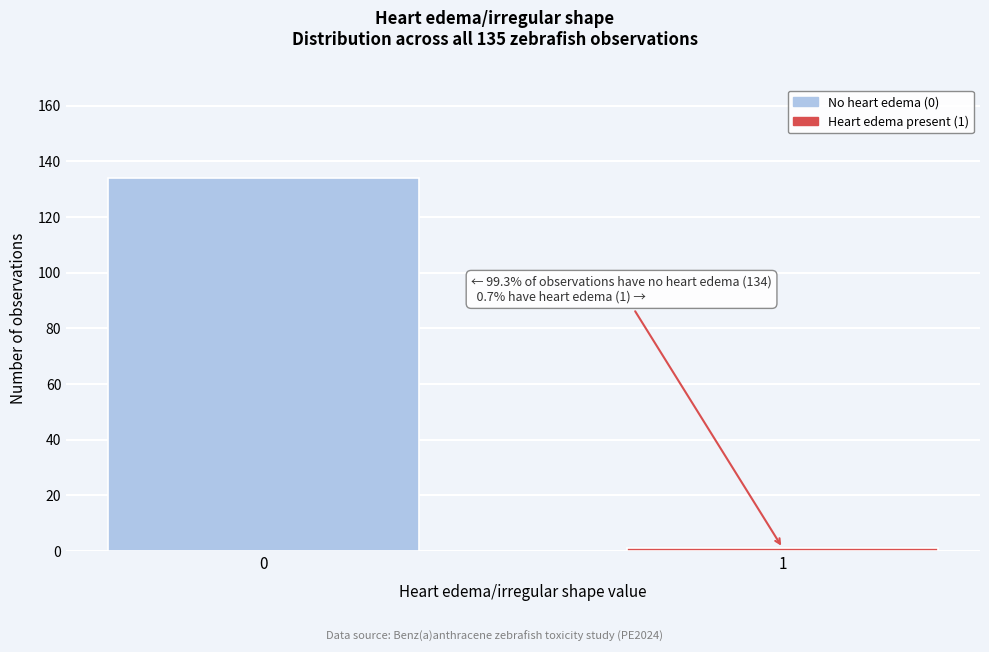

Reading right to left, transcribe all the data shown in this chart.

1=1	0=134